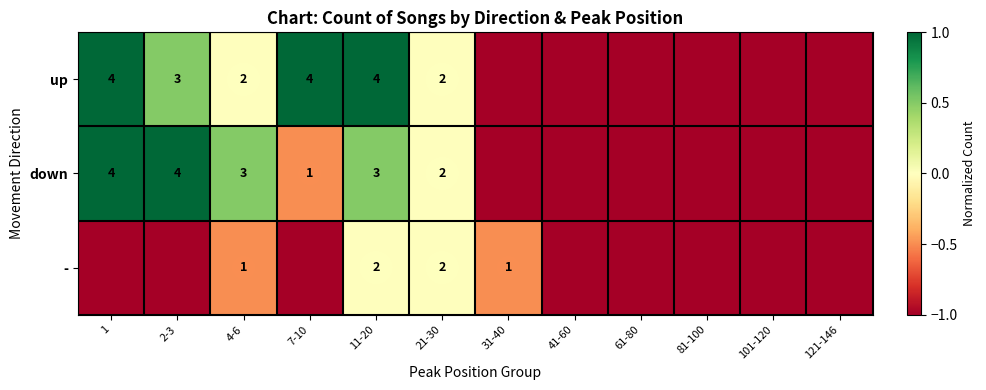

Rank the series at 61-80 from lowest to highest value.

up, down, -